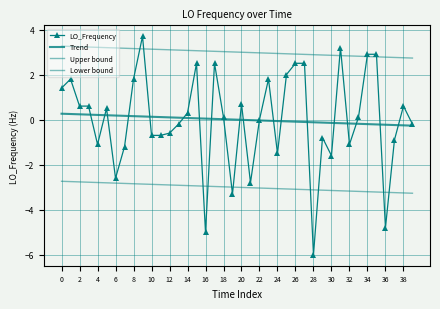

At how many categories does at least one series exceed 0?

40